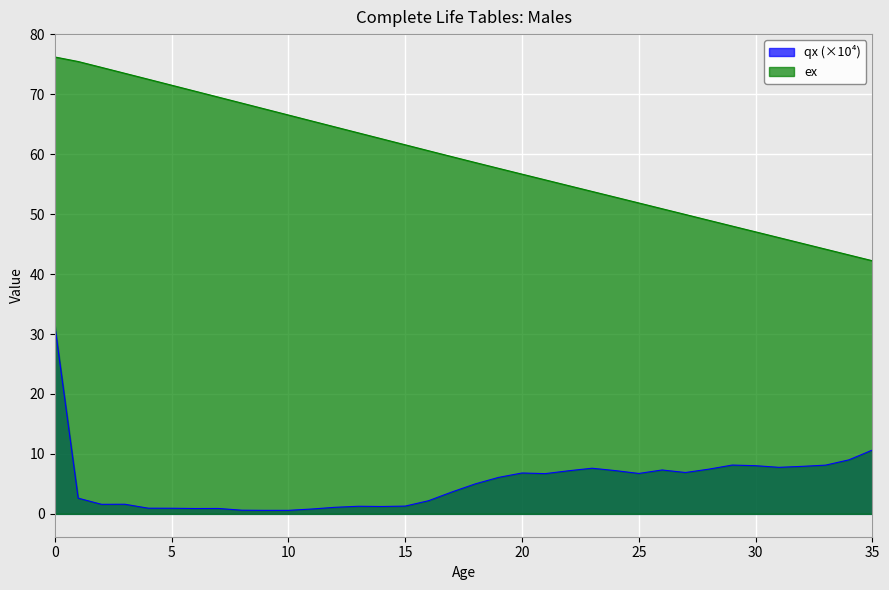

Reading right to left, what are all the values shown in this chart?

qx: 35=10.6	34=9.0	33=8.1	32=7.9	31=7.8	30=8.0	29=8.1	28=7.5	27=6.9	26=7.3	25=6.7	24=7.2	23=7.6	22=7.2	21=6.7	20=6.8	19=6.1	18=5.0	17=3.6	16=2.2	15=1.3	14=1.2	13=1.3	12=1.1	11=0.8	10=0.6	9=0.6	8=0.6	7=0.9	6=0.9	5=0.9	4=0.9	3=1.6	2=1.6	1=2.6	0=31.5
ex: 35=42.2	34=43.2	33=44.2	32=45.1	31=46.1	30=47.0	29=48.0	28=49.0	27=49.9	26=50.9	25=51.9	24=52.8	23=53.8	22=54.7	21=55.7	20=56.7	19=57.6	18=58.6	17=59.6	16=60.6	15=61.6	14=62.6	13=63.5	12=64.5	11=65.5	10=66.5	9=67.5	8=68.5	7=69.5	6=70.5	5=71.5	4=72.5	3=73.5	2=74.5	1=75.5	0=76.2